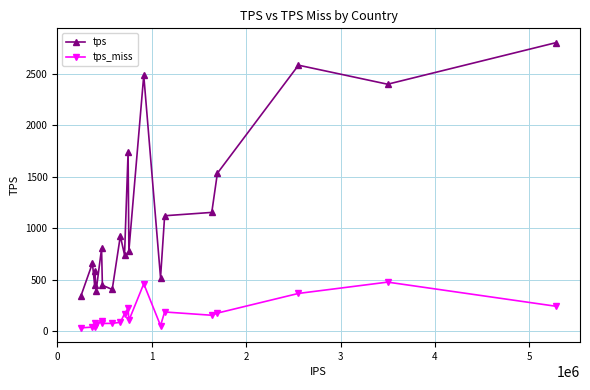

At how many categories does at least one series exceed 1690?

5